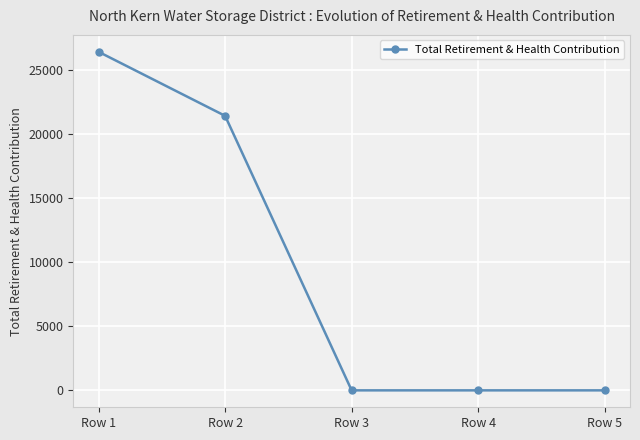

Is this an area chart (filled region under the line)?

No